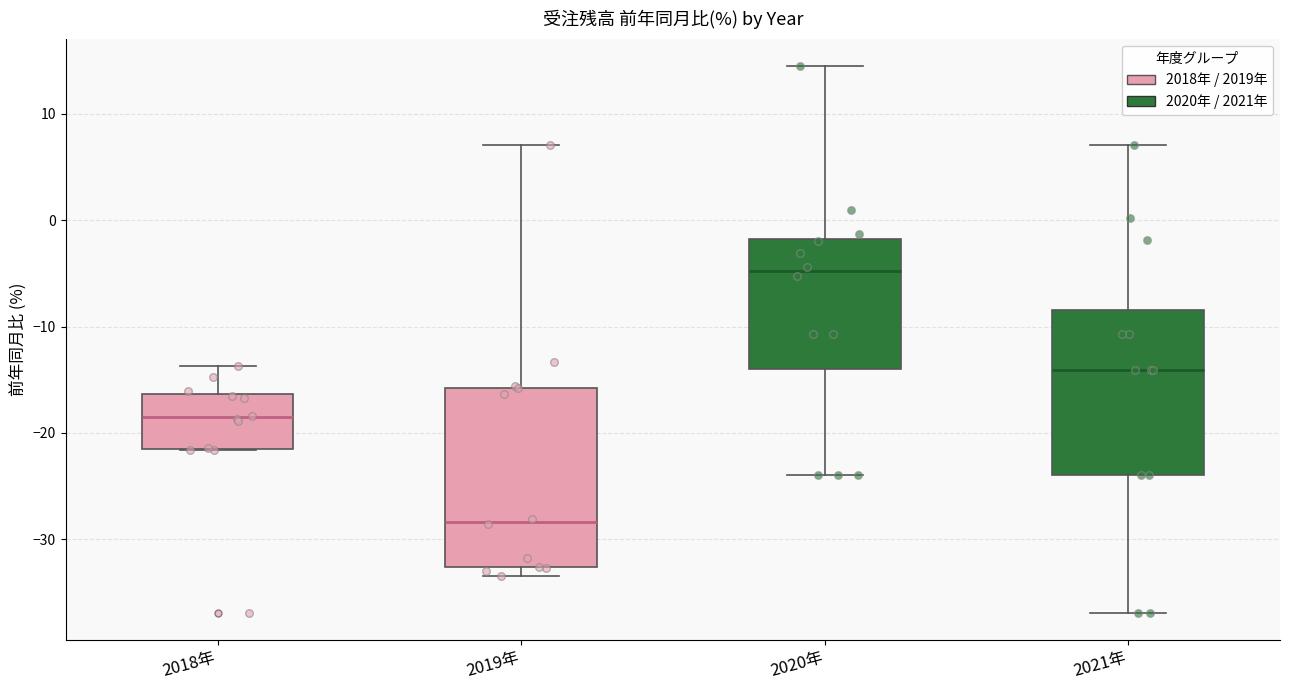

Which box's median line is the highest?

2020年